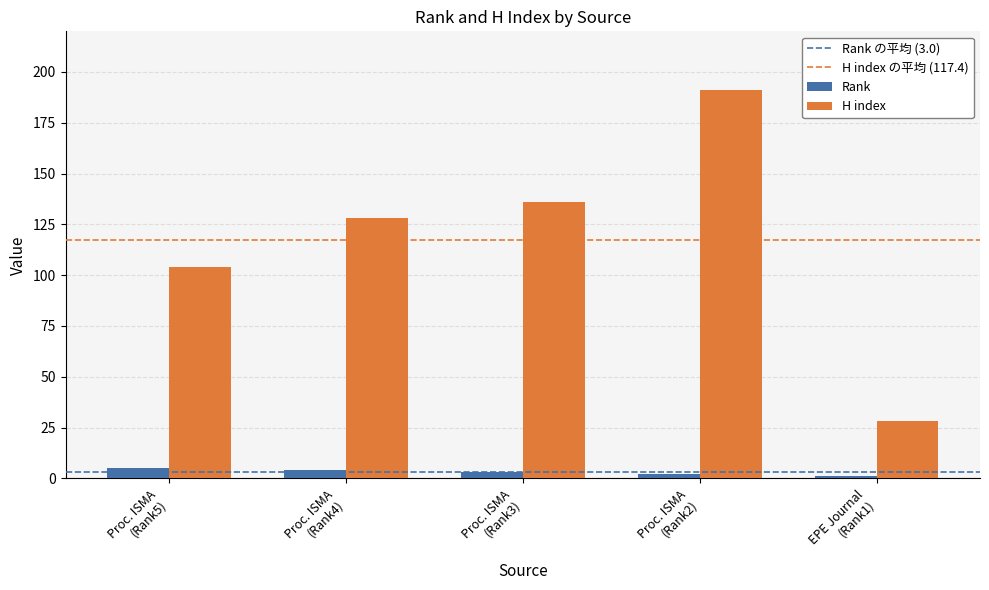

List the series in order of their overall mean, highest first.

H index, Rank